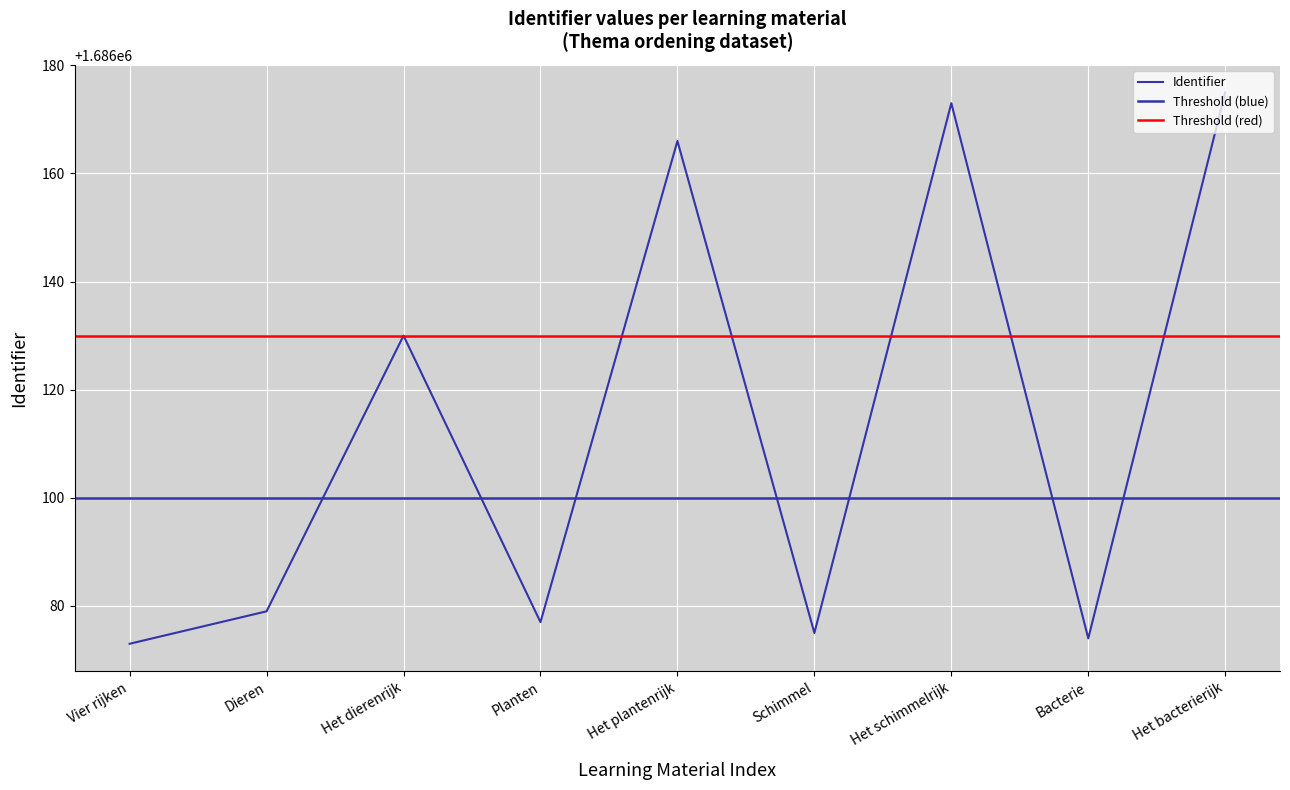

What is the label of the 1st point from the left?

Vier rijken